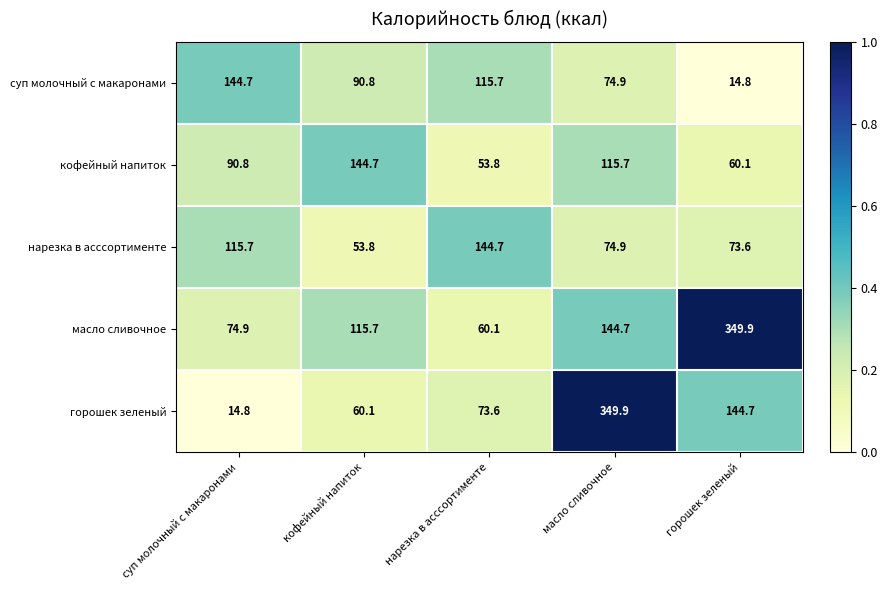

At нарезка в асссортименте, list the series in order from smallest to largest.

кофейный напиток, масло сливочное, горошек зеленый, суп молочный с макаронами, нарезка в асссортименте